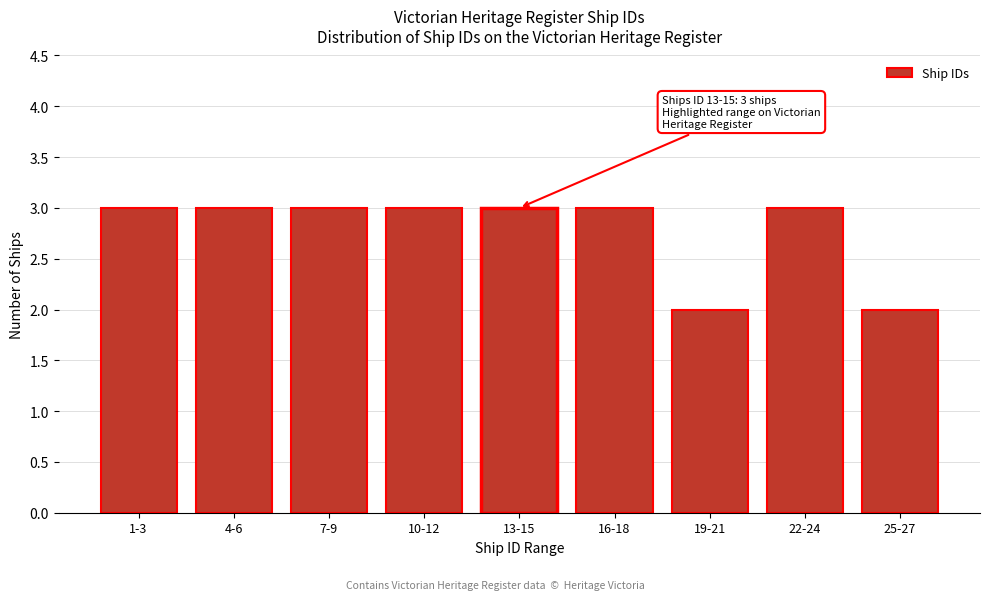

Reading left to right, what are all the values shown in this chart?

3	3	3	3	3	3	2	3	2